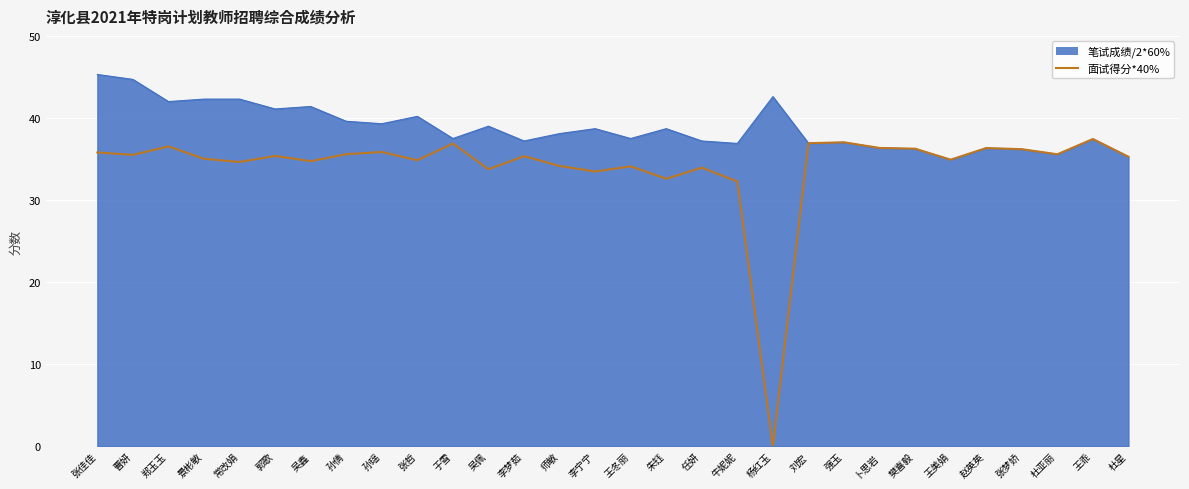

How many lines are shown in the chart?

2